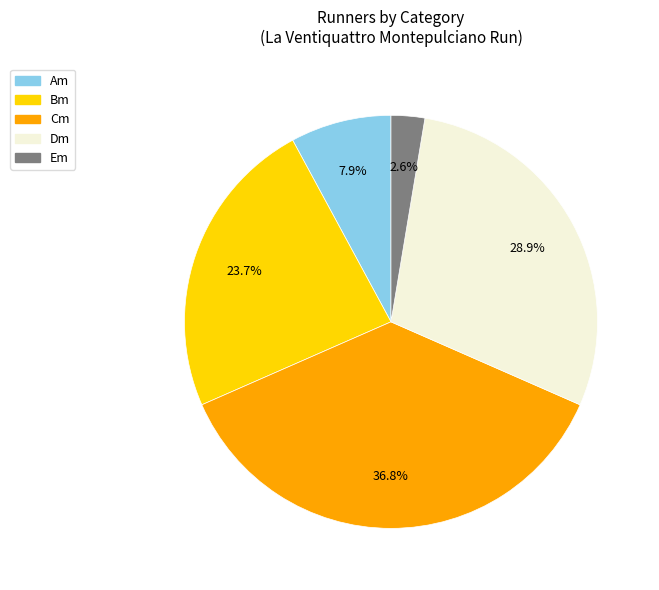

Does Dm represent more than half of the total?

No